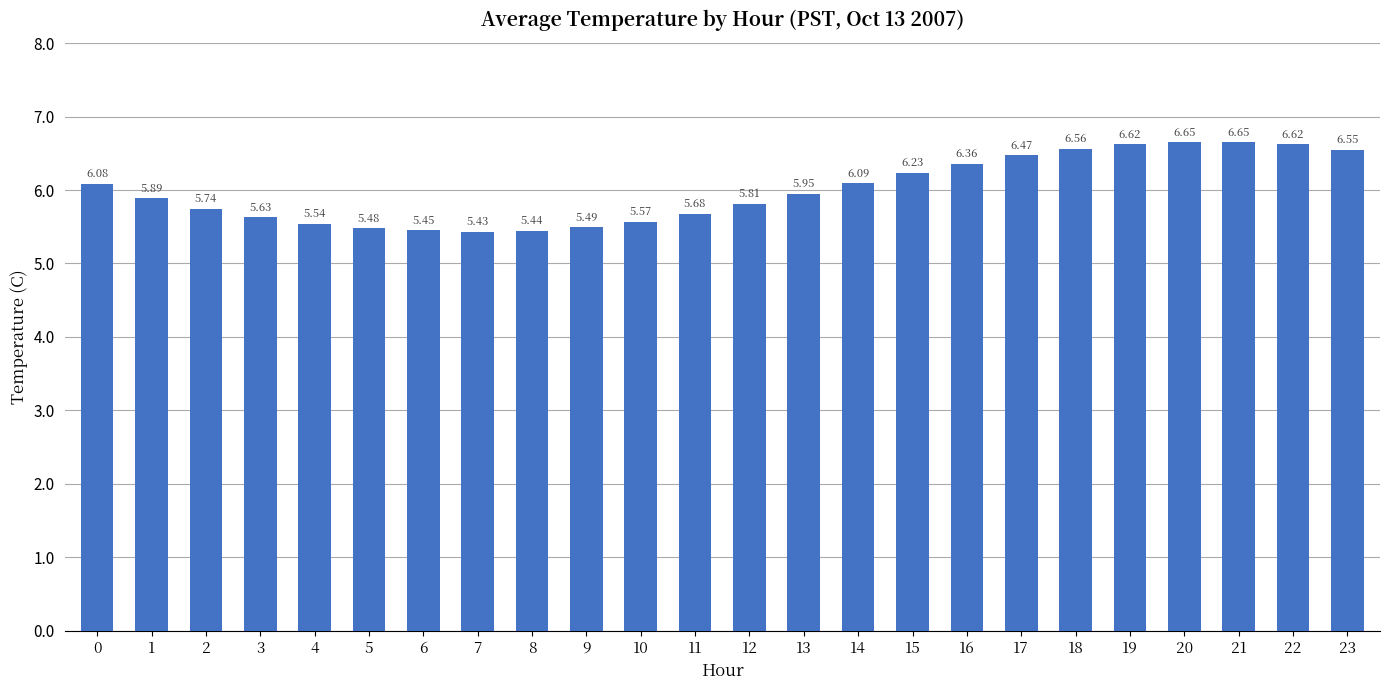

The value at 19 is 10.2. True or false?

False